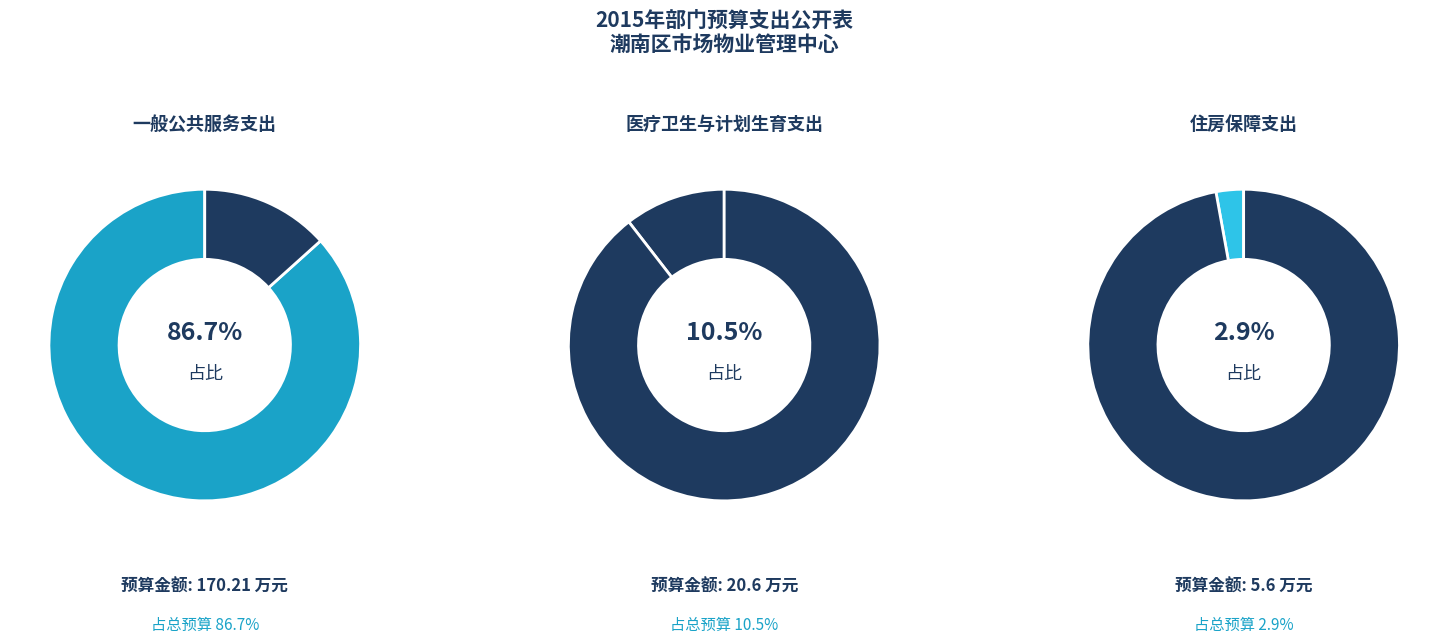

How many segments does this pie chart have?

3